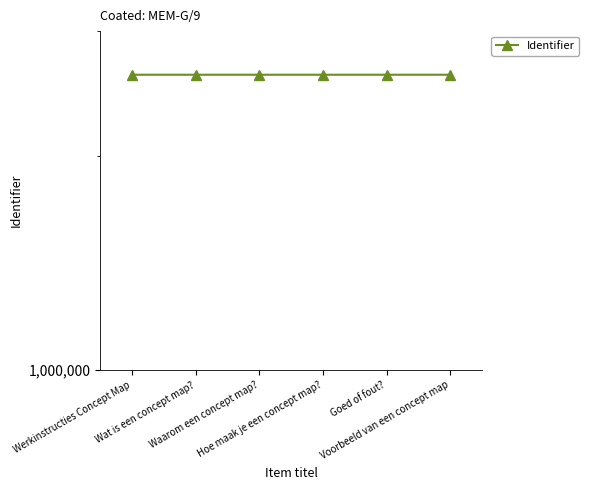

The value at Wat is een concept map? is 829535. True or false?

False